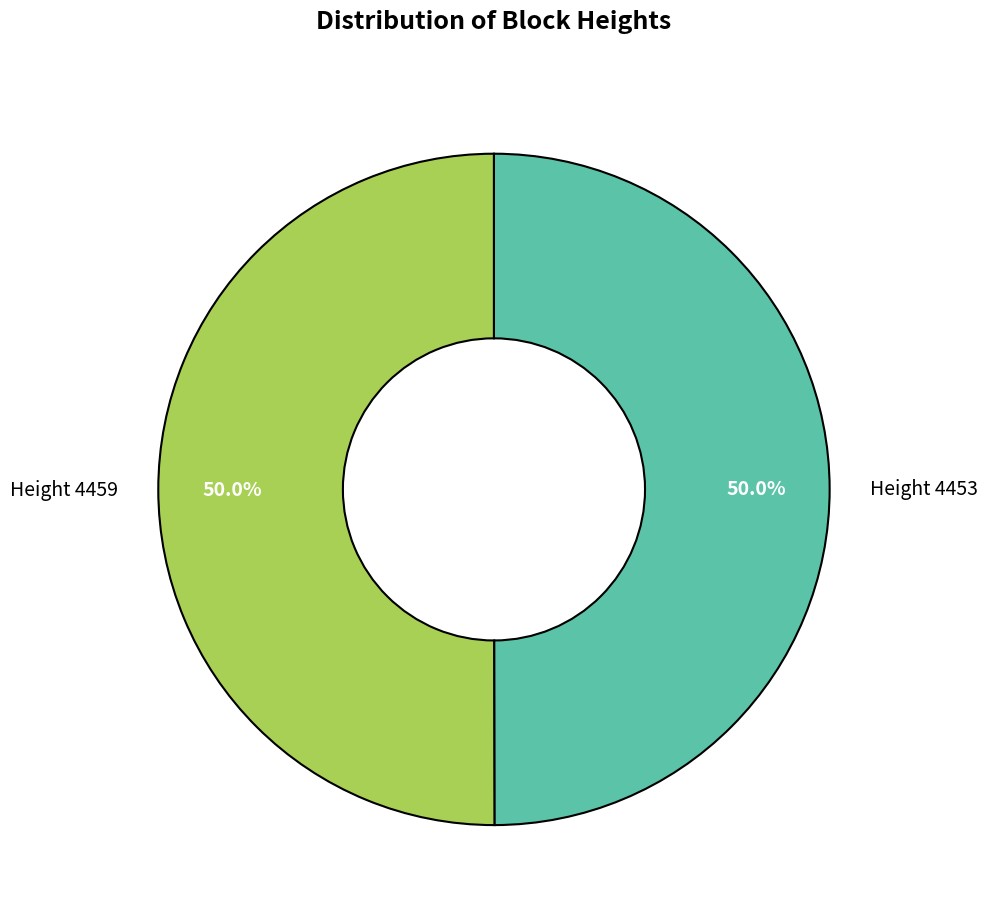

Do Height 4459 and Height 4453 together represent more than half of the pie?

Yes